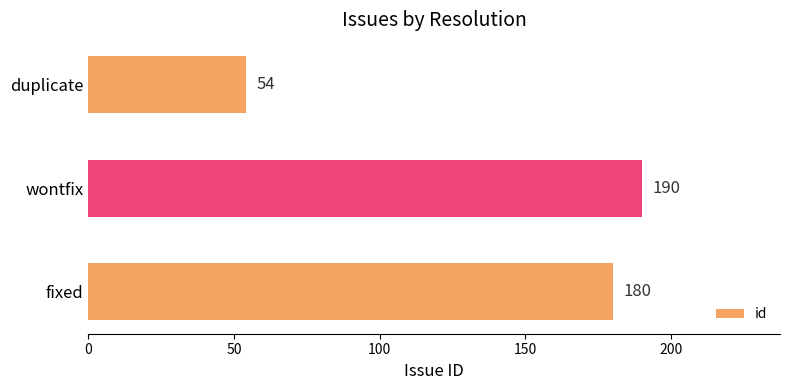

What is the maximum value shown in the chart?

190